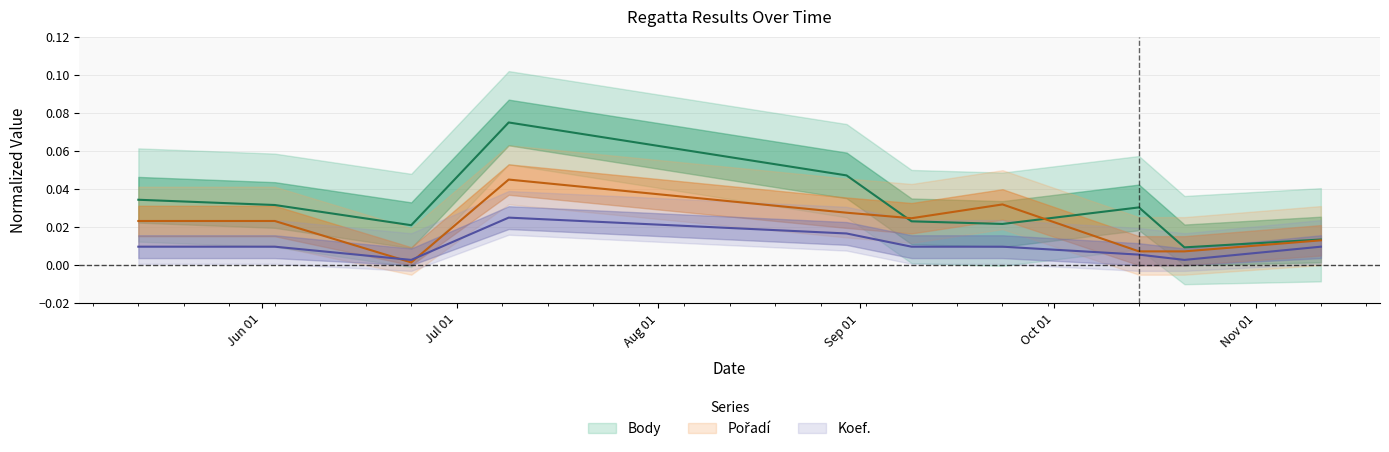

At how many categories does at least one series exceed 0?

10